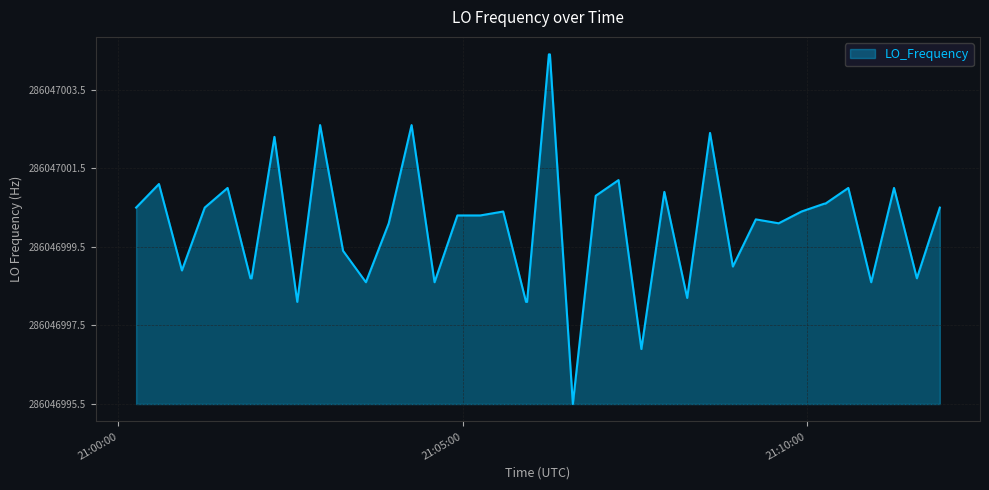

Does the chart have visible grid lines?

Yes